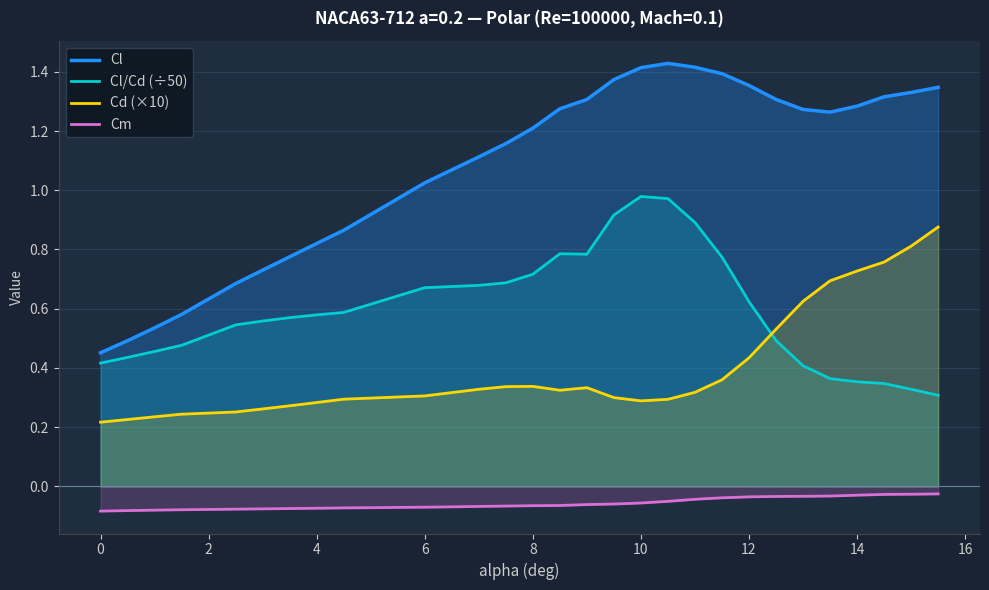

List the series in order of their overall mean, lowest first.

Cm, Cd (×10), Cl/Cd (÷50), Cl